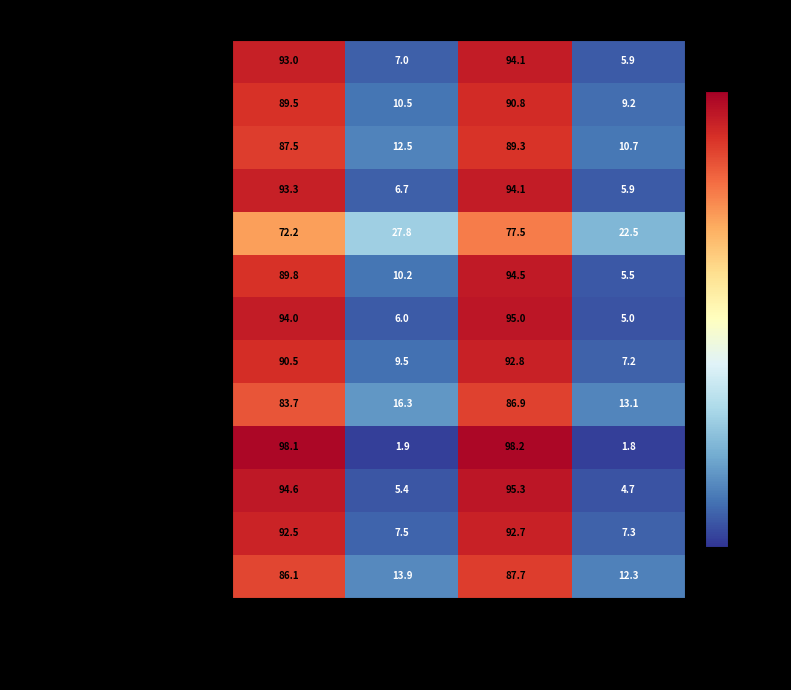

Rank the series at New 2022 (%) from highest to lowest value.

Accommodation and food service, Administrative and support service, Arts, entertainment, recreation, Wholesale and retail trade, Construction (F), Information and communication (J), Professional, scientific and technical, Human health and social work, Industry (B to E), Transportation and storage (H), Financial, insurance and real estate, Education (P), Public administration and defence